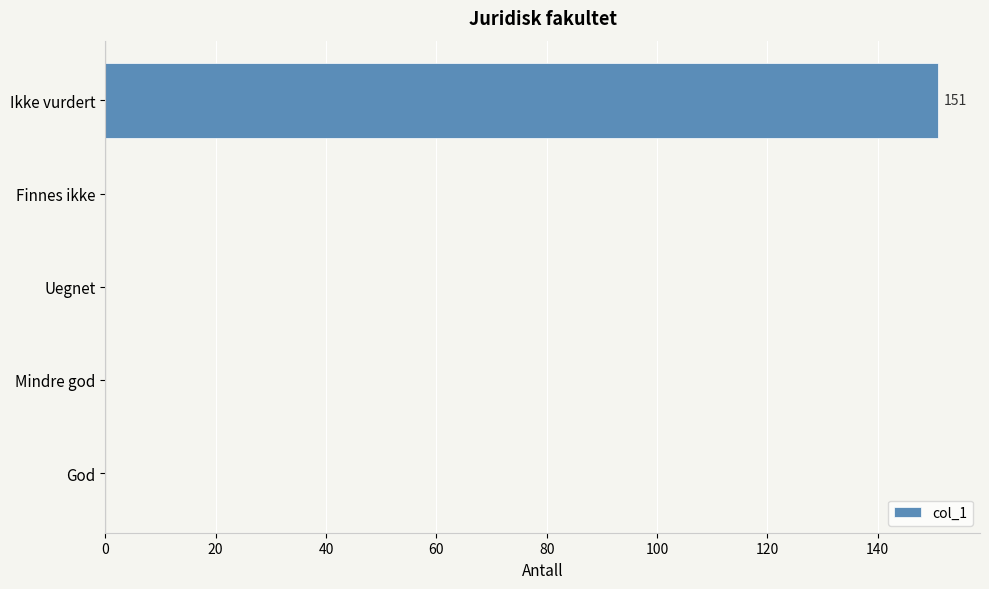

What is the maximum value shown in the chart?

151